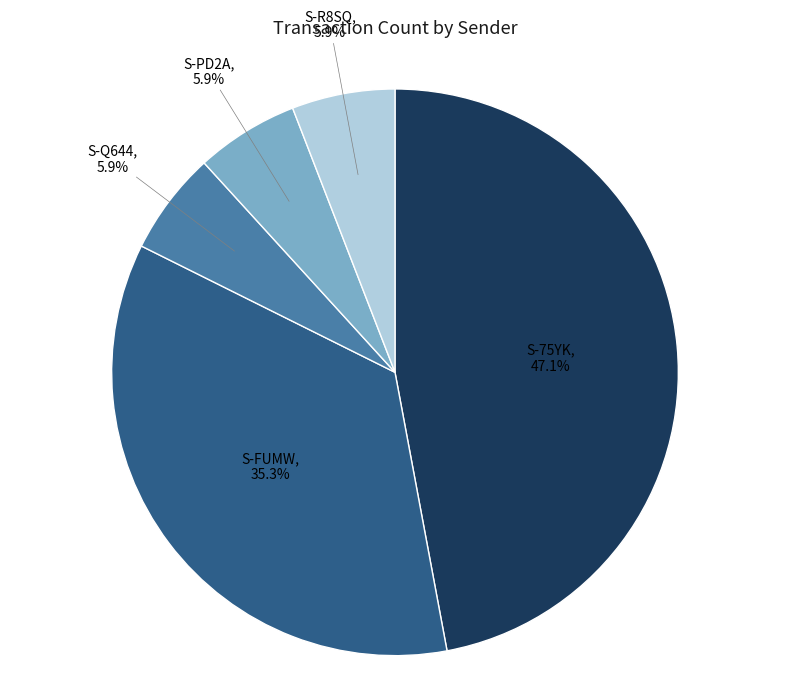

Does any single category account for the majority?

No